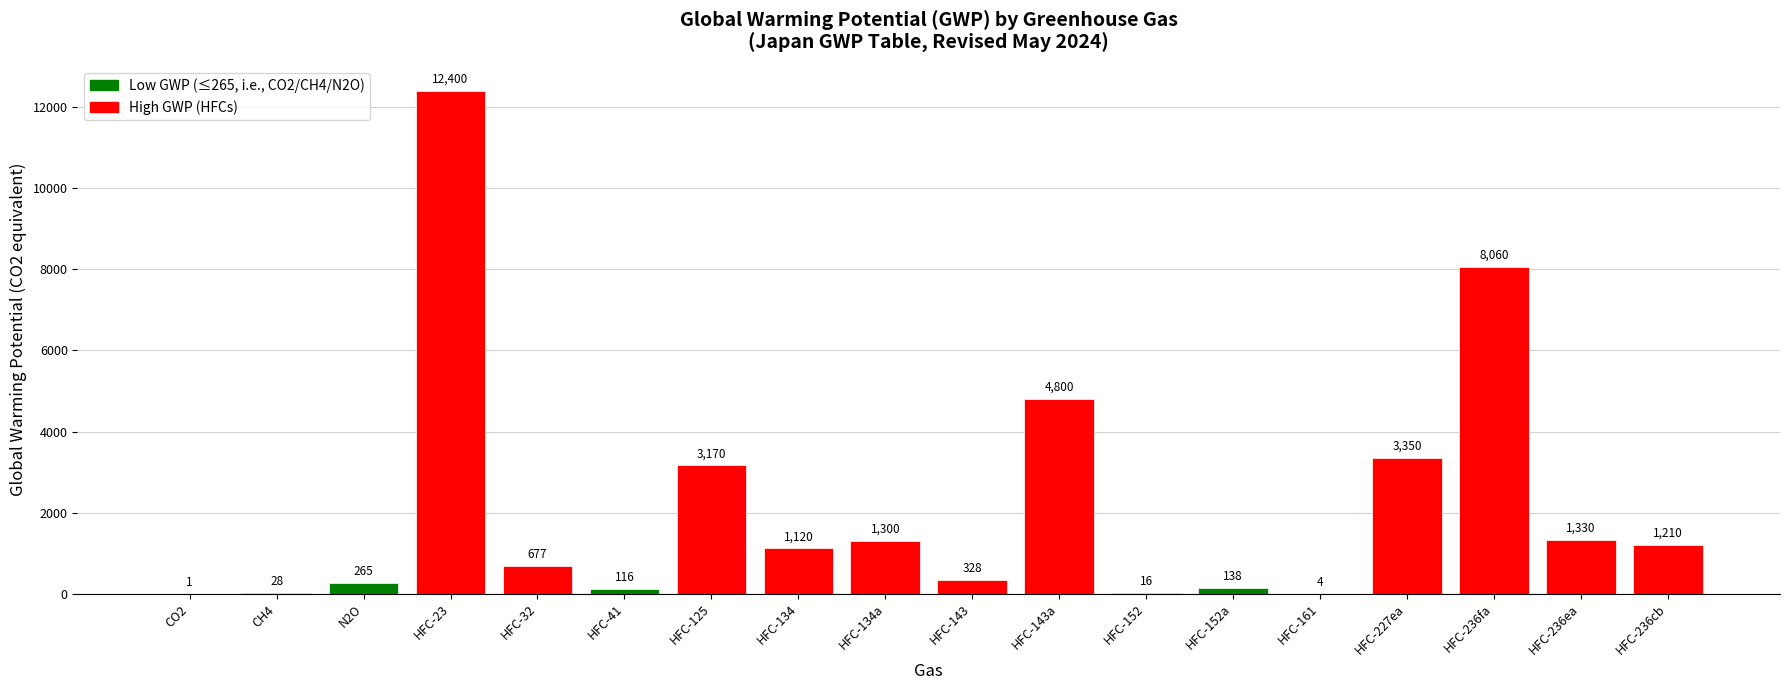

Is it true that the value at HFC-134 is 352?

False